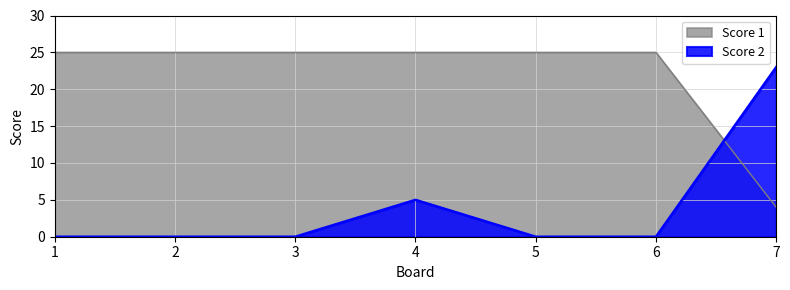

What are all the series names shown in the legend?

Score 1, Score 2